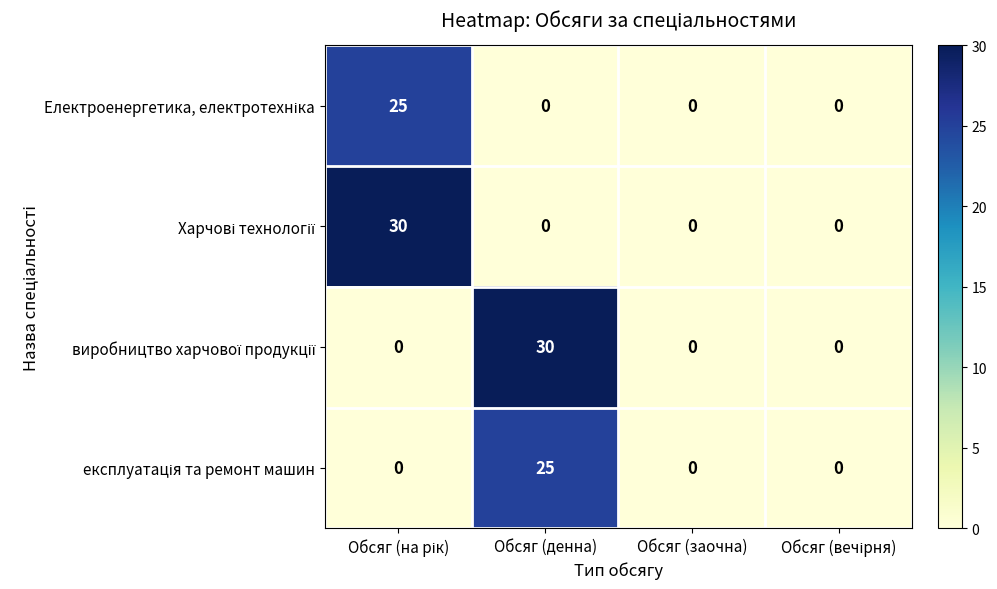

How many data points does each series have?

4